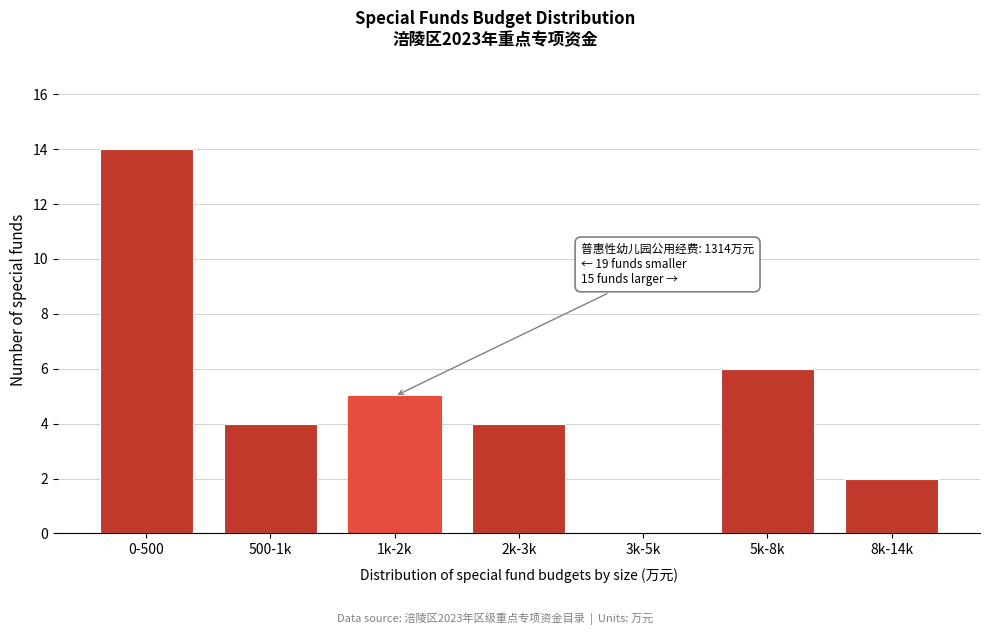

Reading left to right, transcribe all the data shown in this chart.

0-500=14	500-1k=4	1k-2k=5	2k-3k=4	3k-5k=0	5k-8k=6	8k-14k=2